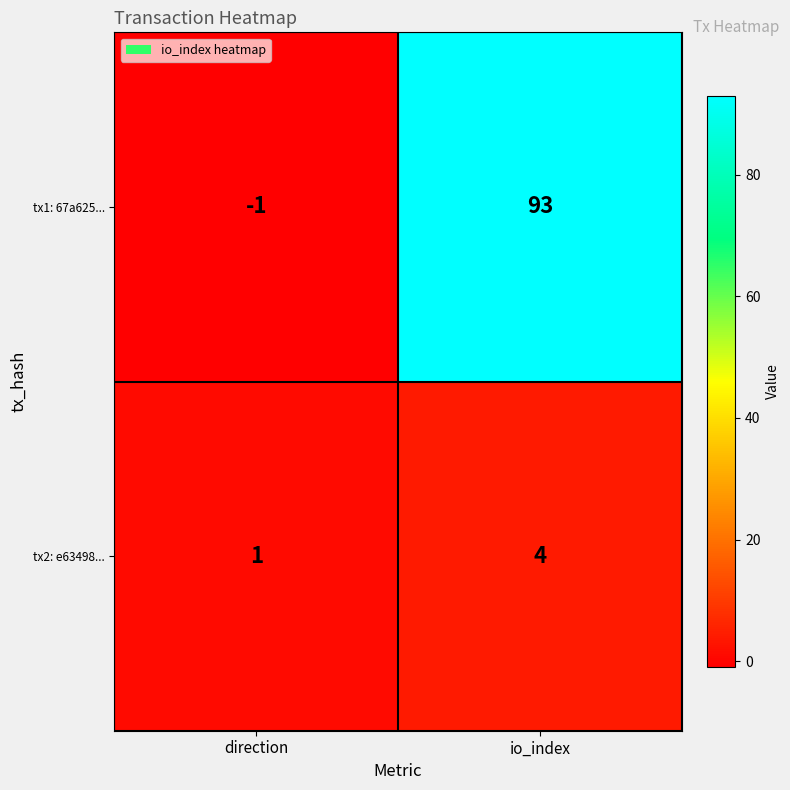

Reading left to right, transcribe all the data shown in this chart.

tx1: 67a625...: -1	93
tx2: e63498...: 1	4